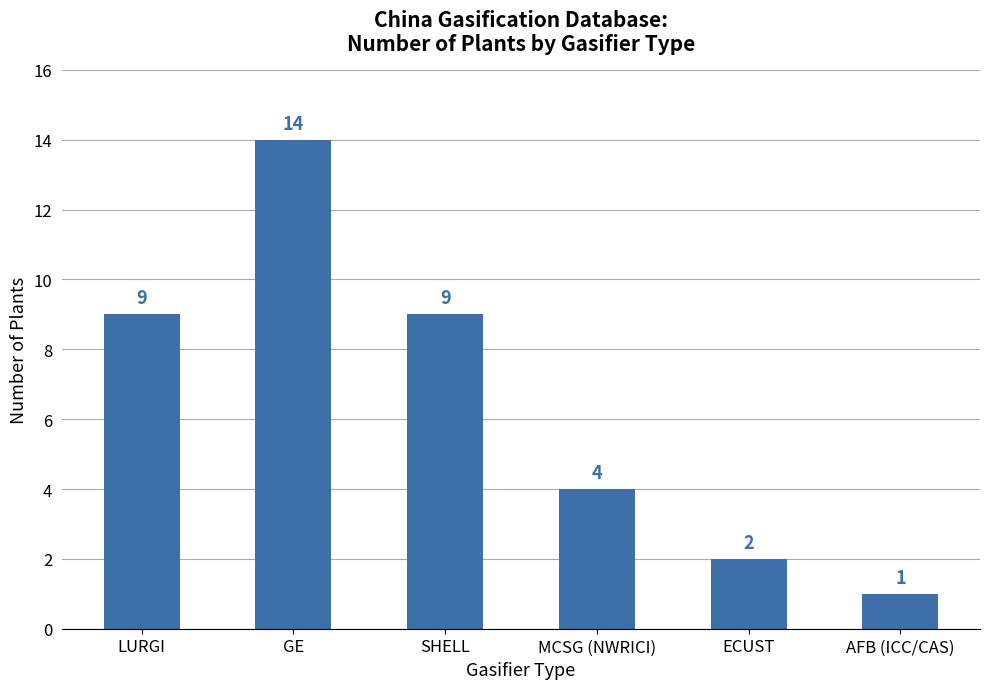

What position from the left is ECUST?

5